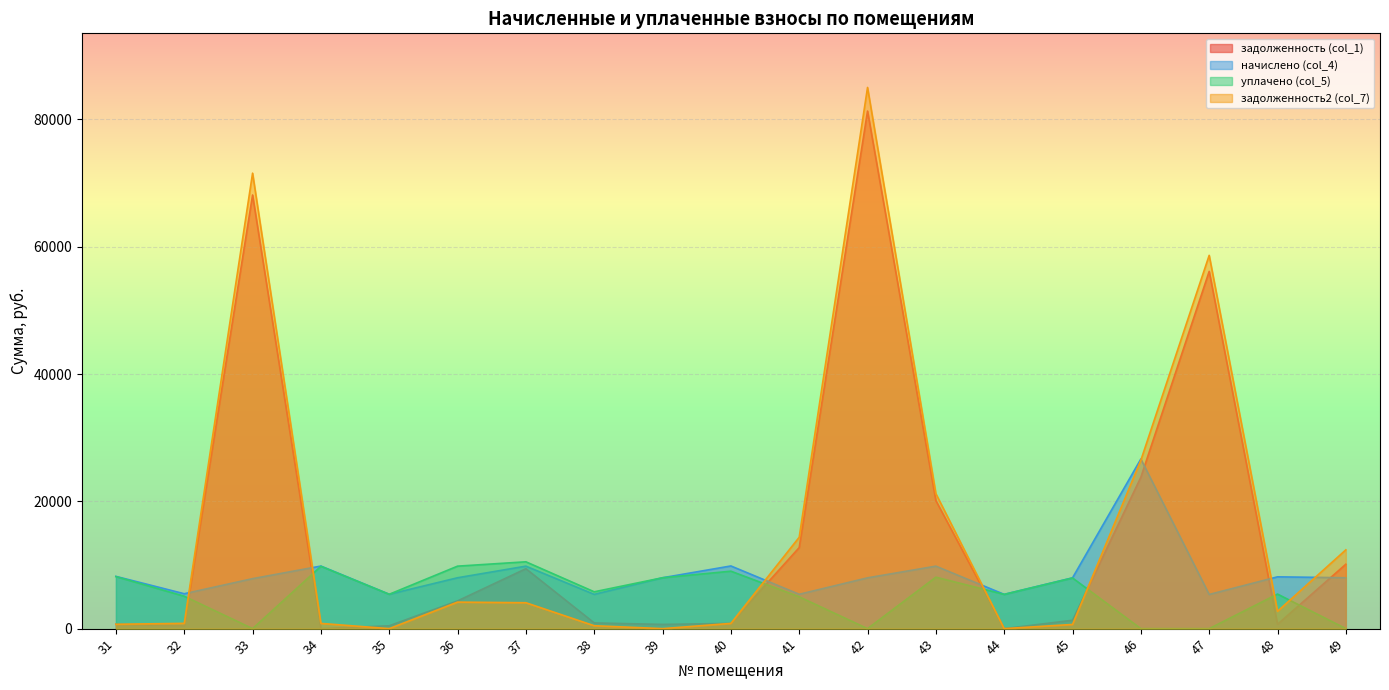

What is the value of the задолженность (col_1) point at the 15th from the left?

1320.6